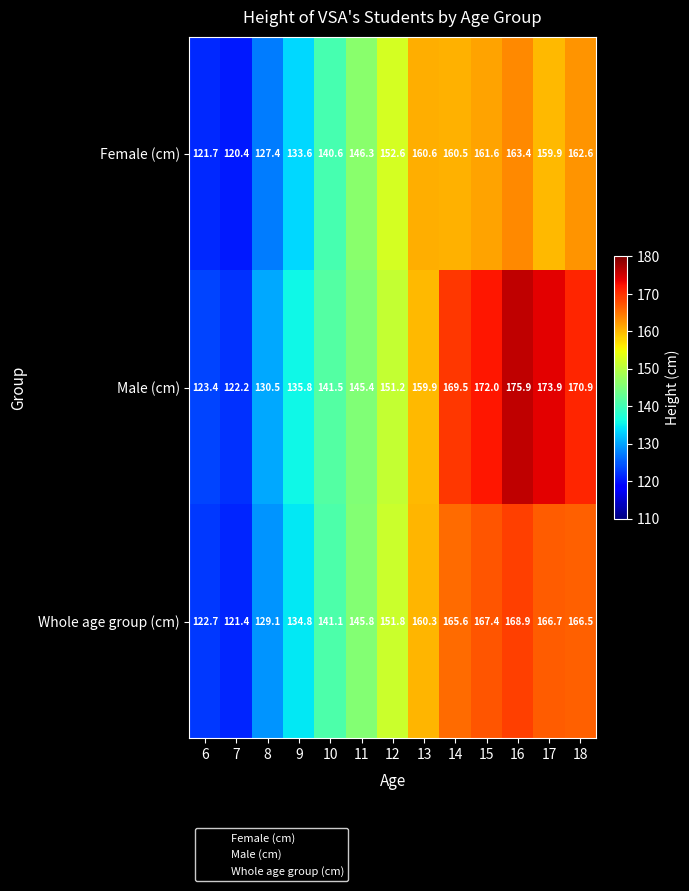

True or false: Female (cm) has a value of 224.5 at 14.

False